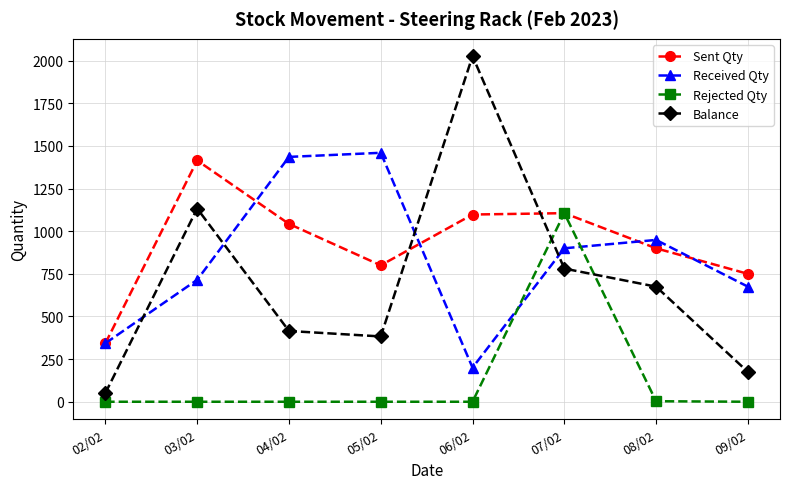

What position from the left is 02/02?

1